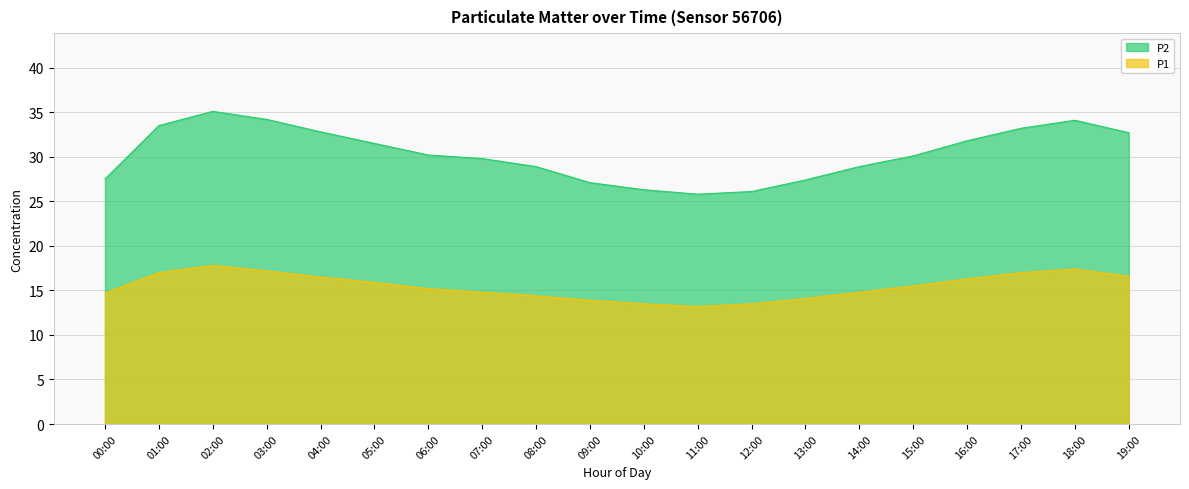

Read the P1 value at 05:00.

15.9